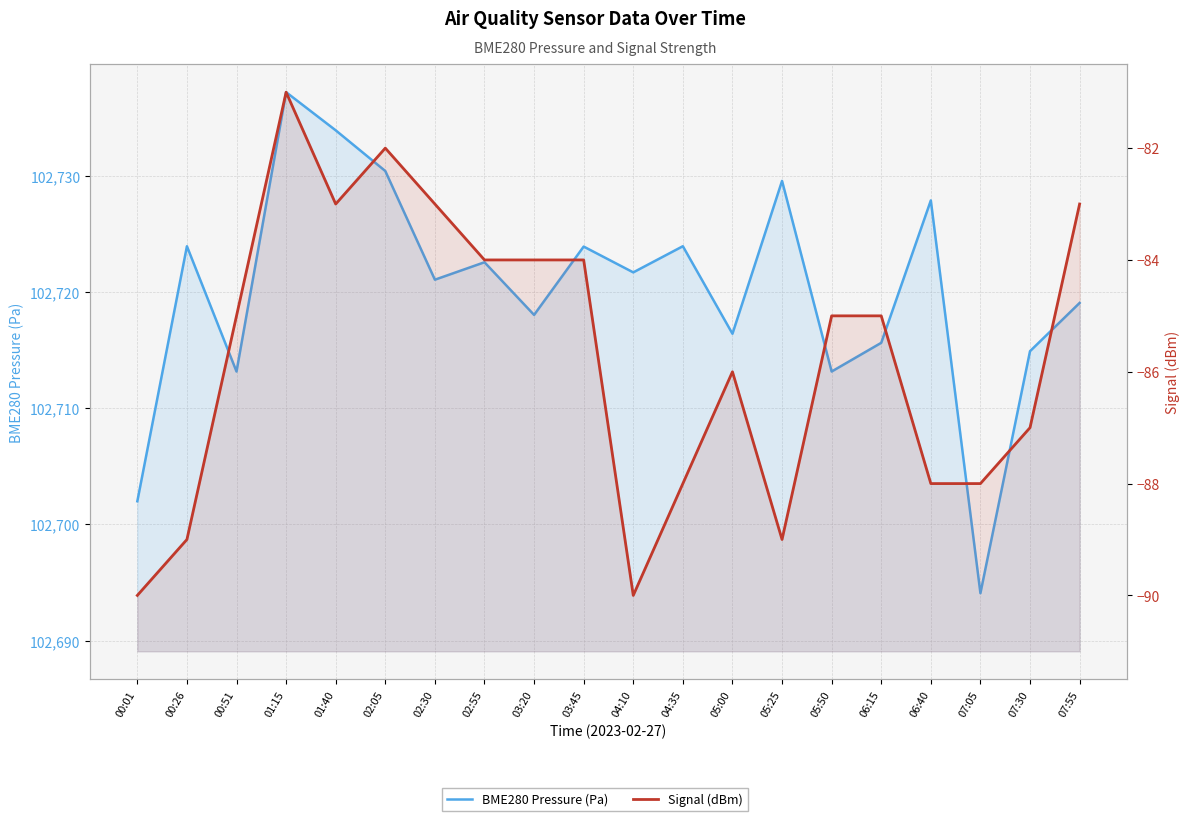

True or false: Signal (dBm) and BME280 Pressure (Pa) cross at least once.

False